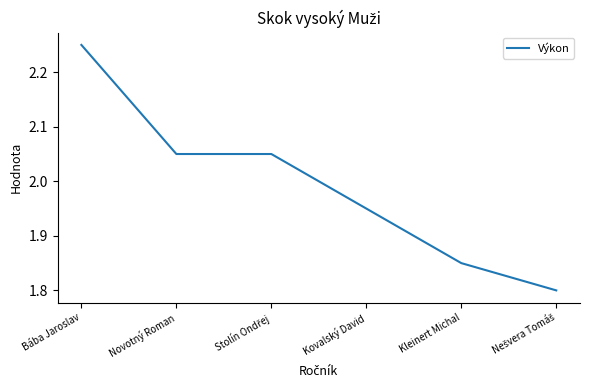

How many categories are shown in the chart?

6